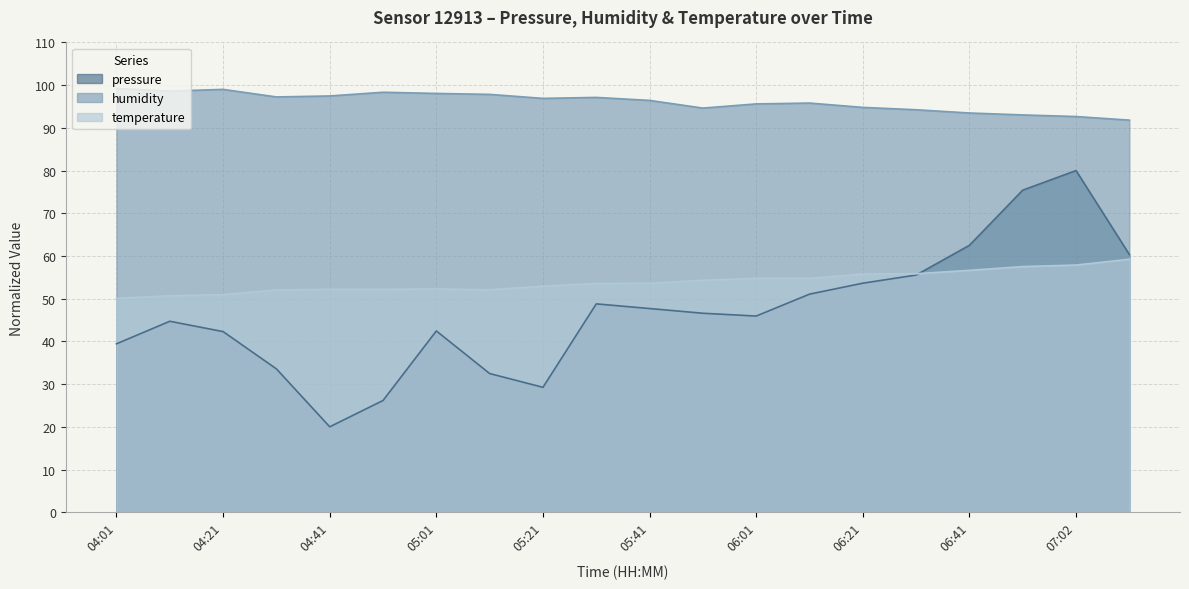

Reading left to right, what are all the values shown in this chart?

pressure: 39.4	44.7	42.3	33.6	20.0	26.2	42.4	32.5	29.2	48.8	47.7	46.6	45.9	51.1	53.6	55.5	62.5	75.4	80.0	60.3
humidity: 99.2	98.6	99.0	97.2	97.5	98.3	98.1	97.8	96.9	97.1	96.4	94.6	95.6	95.8	94.8	94.2	93.5	93.0	92.7	91.8
temperature: 50.1	50.7	51.0	52.0	52.2	52.2	52.3	52.1	52.9	53.6	53.6	54.3	54.8	54.8	55.8	55.8	56.6	57.5	57.9	59.2